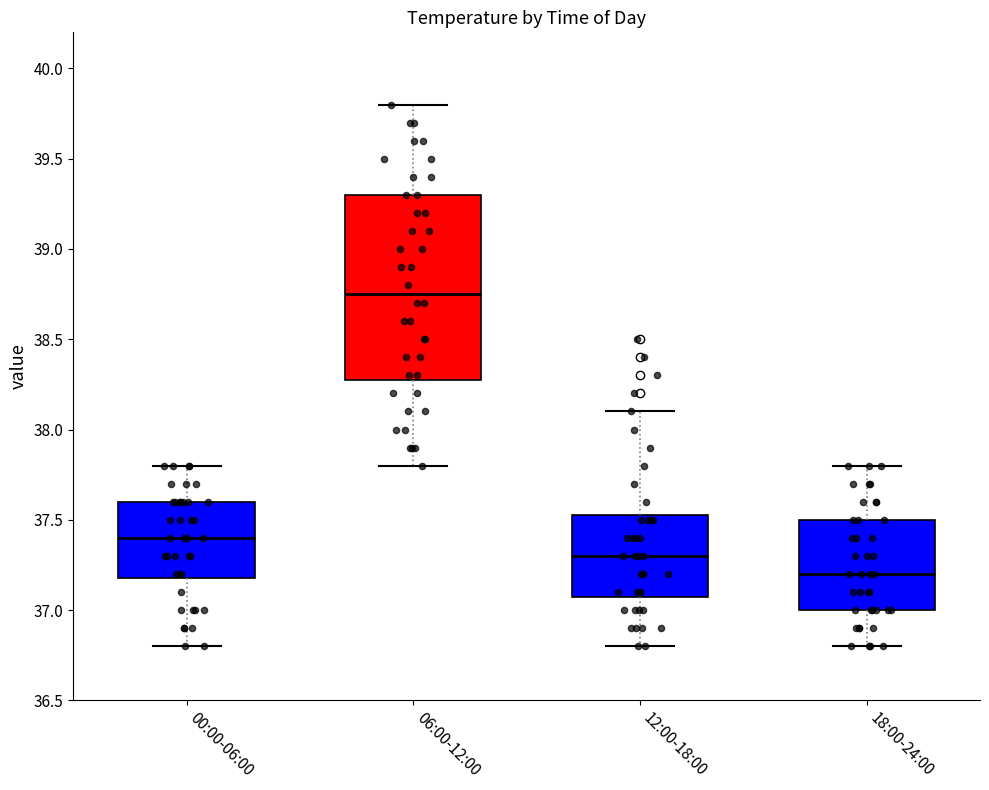

Where does the median line of the box for 12:00-18:00 sit on the y-axis? The values are not printed on the chart, so give them approximately, as read against the axis.

37.30